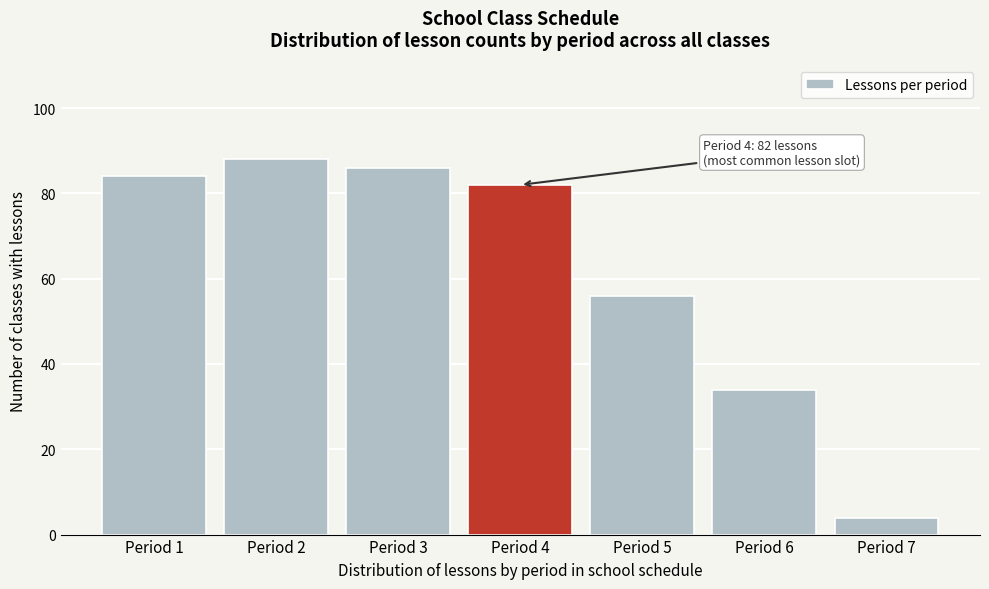

Reading left to right, transcribe all the data shown in this chart.

84	88	86	82	56	34	4